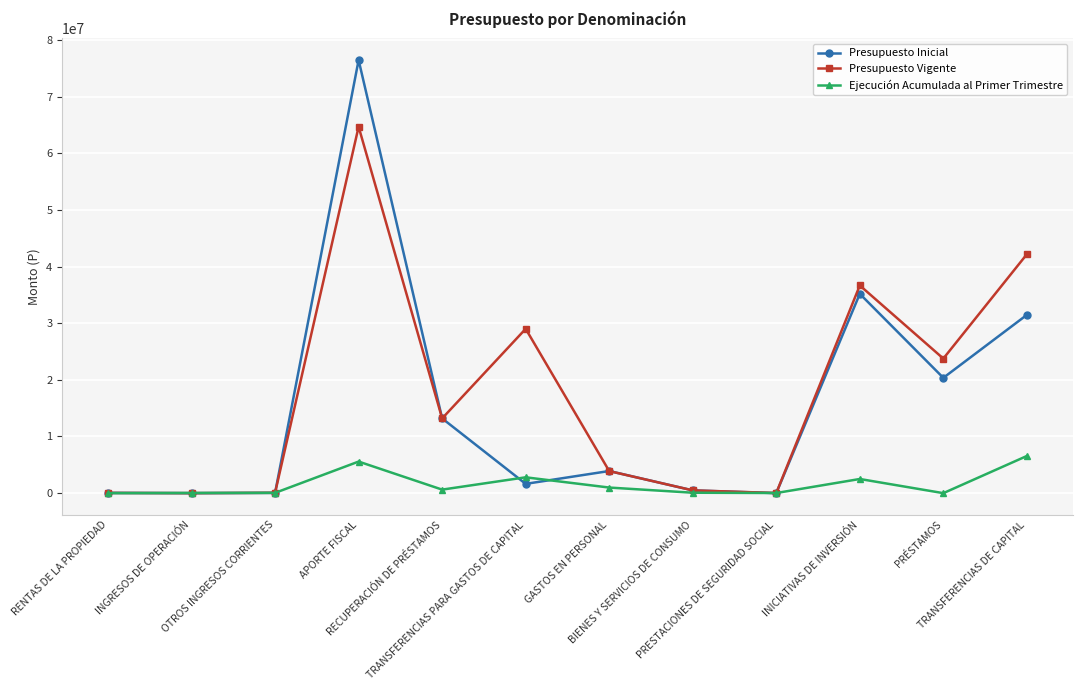

Does the chart have visible grid lines?

Yes